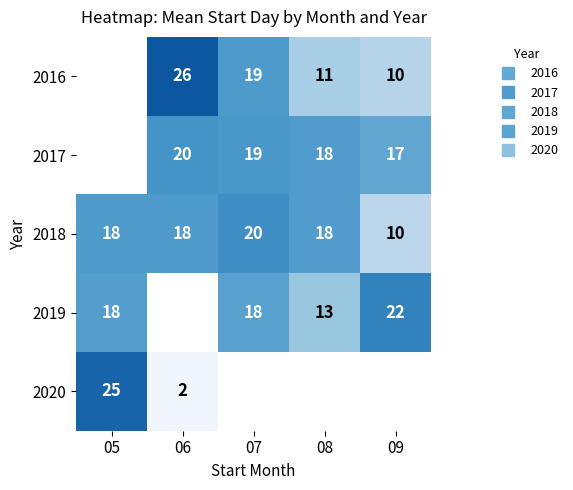

List the labels in order of 2020 value, smallest first.

06, 07, 08, 09, 05